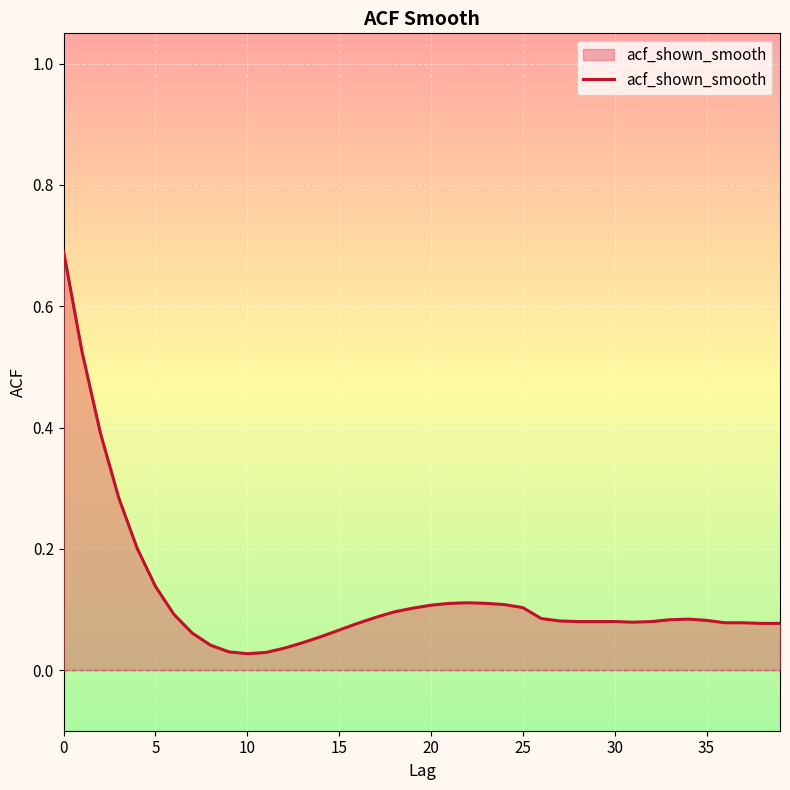

What is the maximum value shown in the chart?

0.7